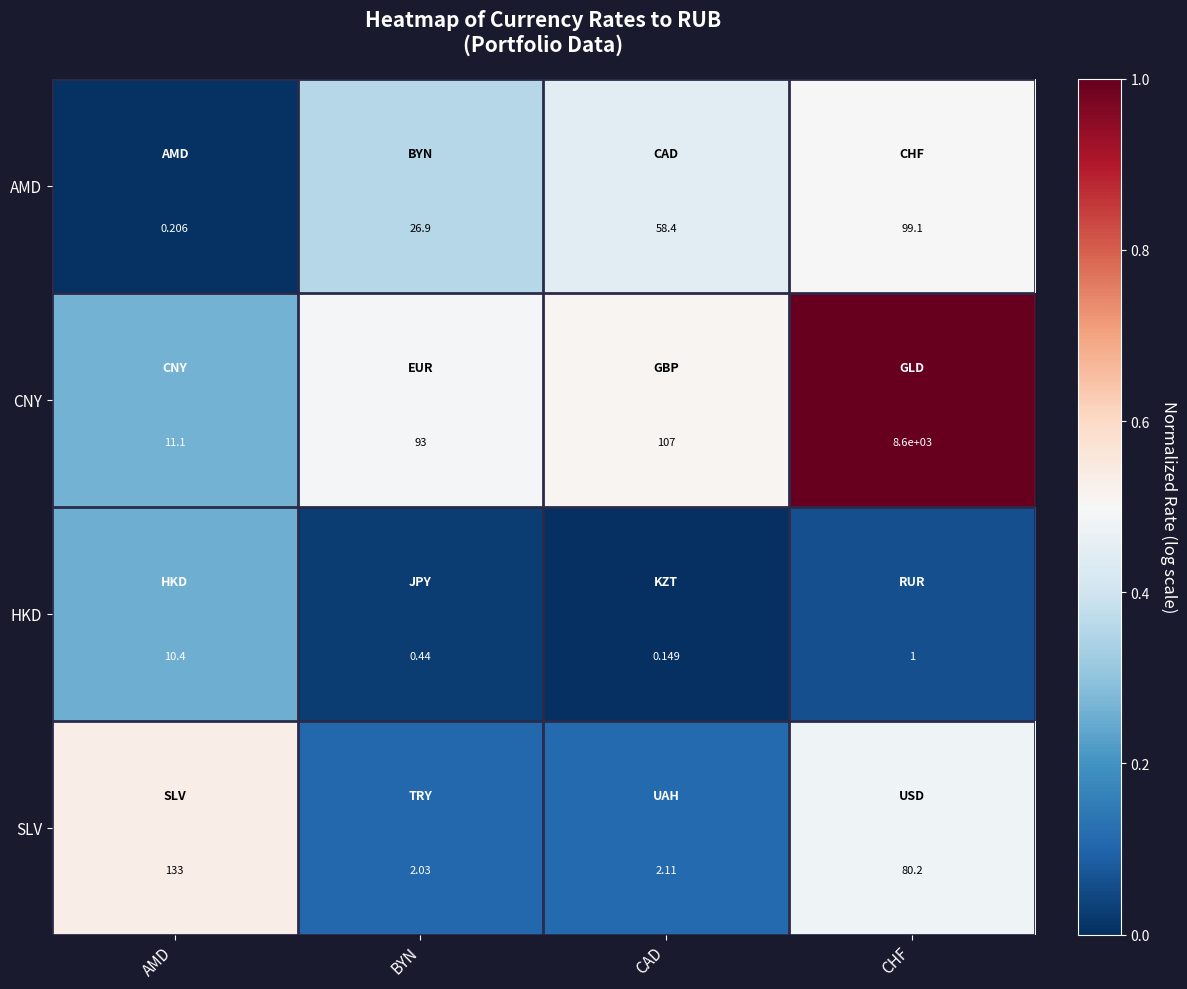

At how many categories does at least one series exceed 0?

4